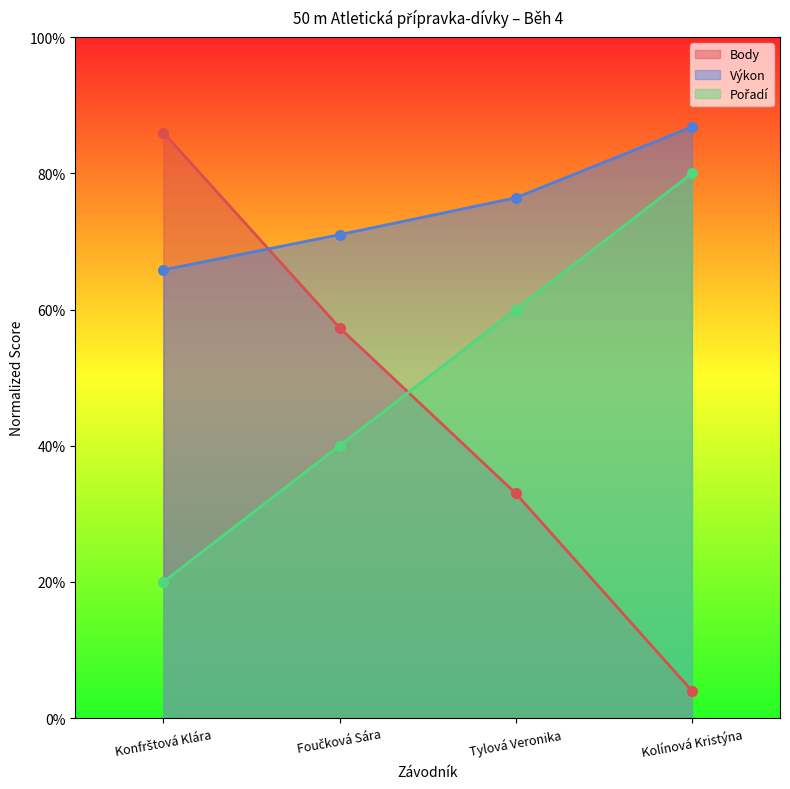

Rank the categories by Body value from highest to lowest.

Konfrštová Klára, Foučková Sára, Tylová Veronika, Kolínová Kristýna